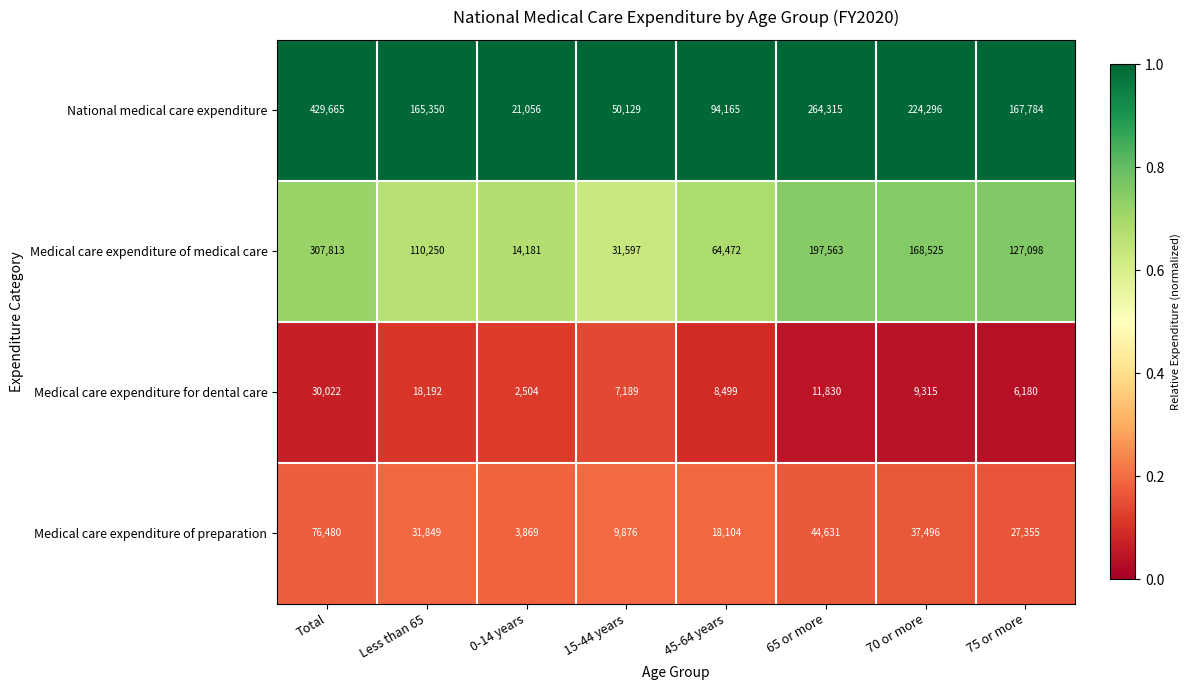

What is the difference between the second highest and minimum values in the National medical care expenditure series?

243259